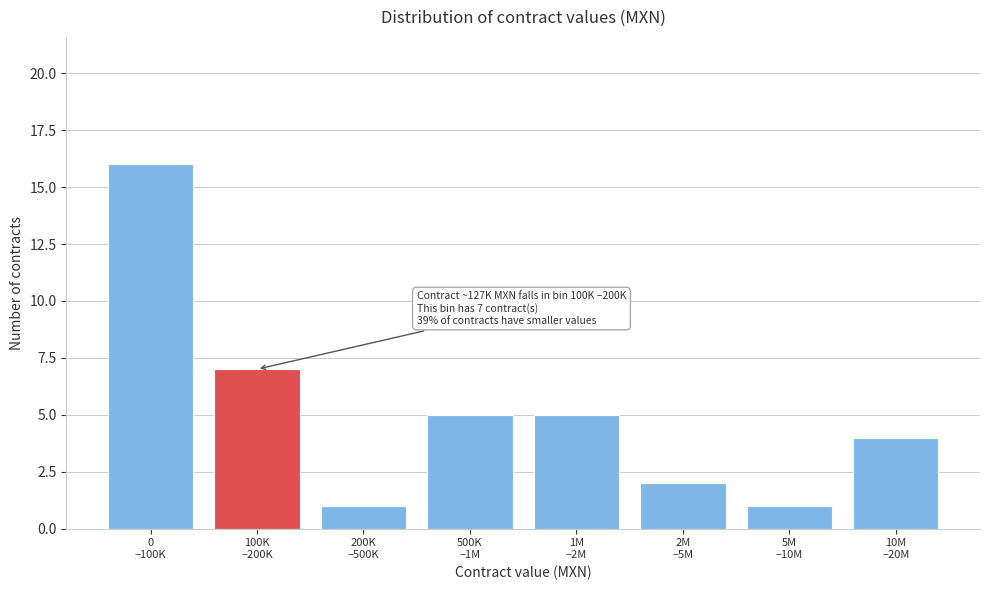

Reading left to right, what are all the values shown in this chart?

16	7	1	5	5	2	1	4